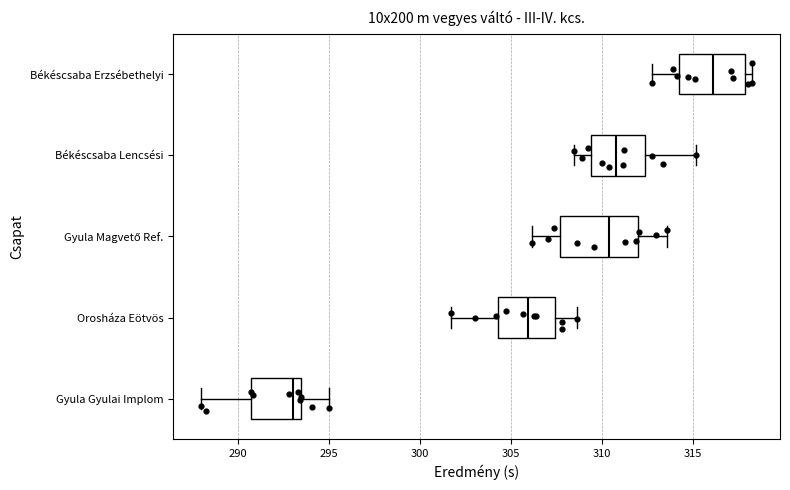

Reading bottom to top, read every box against the x-axis: the position of its median line, the range the box covers, and the ends of its whiskers. The values are not printed on the chart, so give them approximately, as read against the axis.

Gyula Gyulai Implom: median 293.0, box 290.5 to 293.5, whiskers 288.0 to 295.0
Orosháza Eötvös: median 306.0, box 304.5 to 307.5, whiskers 301.5 to 308.5
Gyula Magvető Ref.: median 310.5, box 307.5 to 312.0, whiskers 306.0 to 313.5
Békéscsaba Lencsési: median 311.0, box 309.5 to 312.5, whiskers 308.5 to 315.0
Békéscsaba Erzsébethelyi: median 316.0, box 314.0 to 318.0, whiskers 312.5 to 318.5